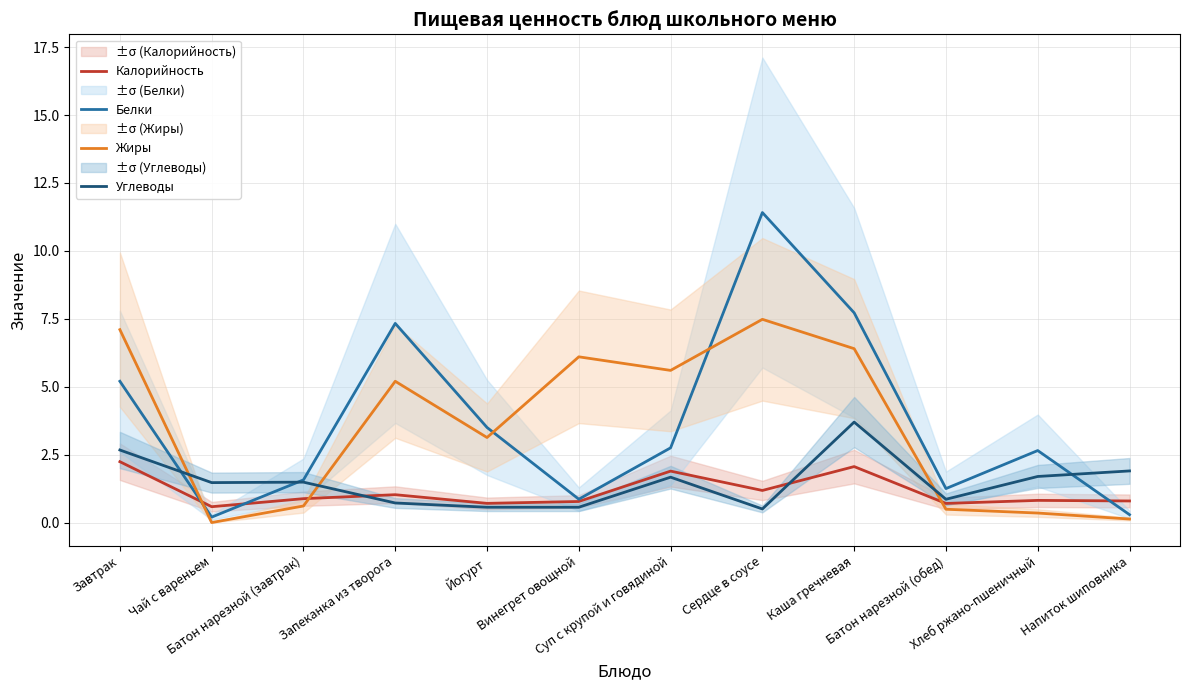

How many interior local peaks does the Углеводы series have?

3